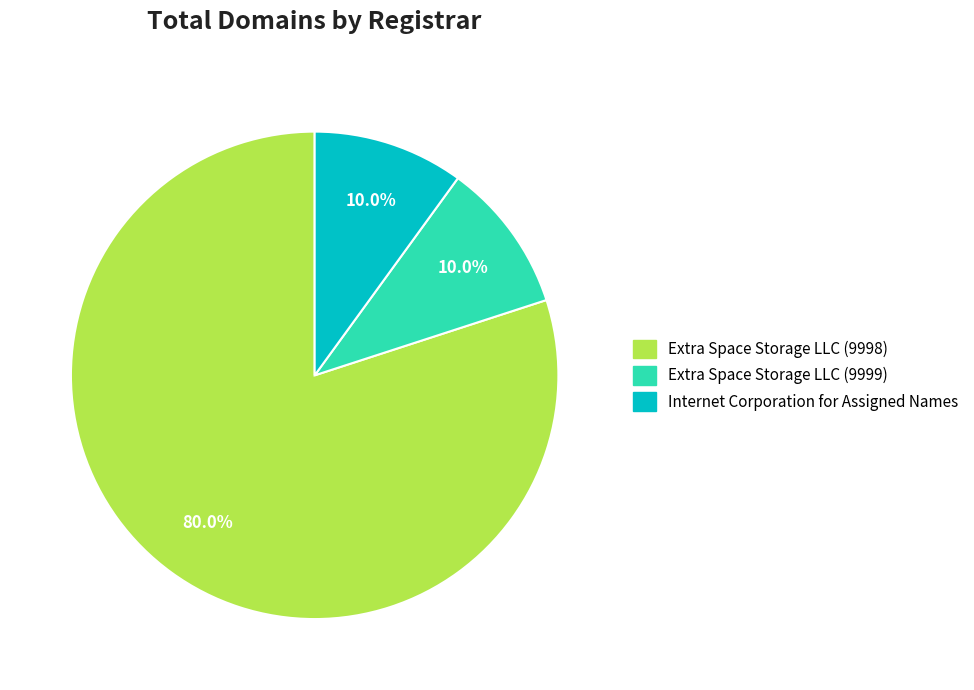

Count the number of slices in the pie.

3